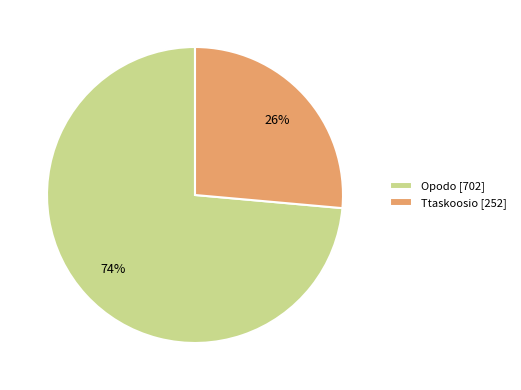

How many slices are in this pie chart?

2